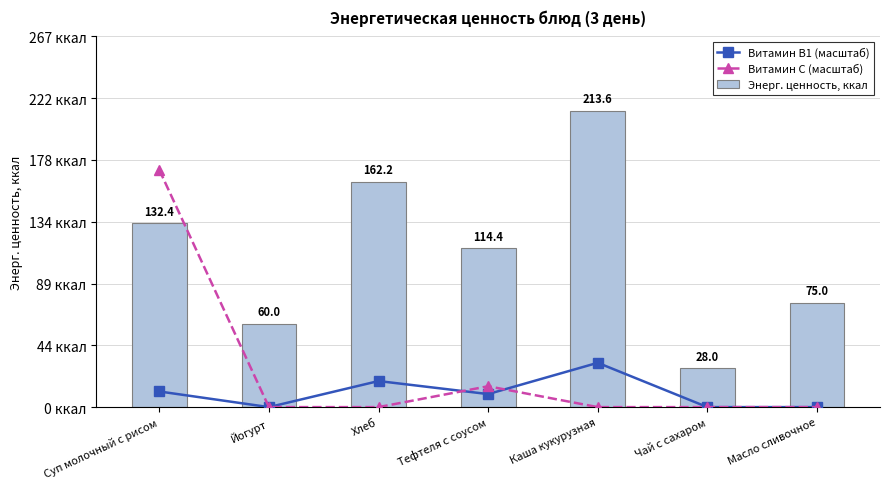

What is the label of the 4th bar from the right?

Тефтеля с соусом